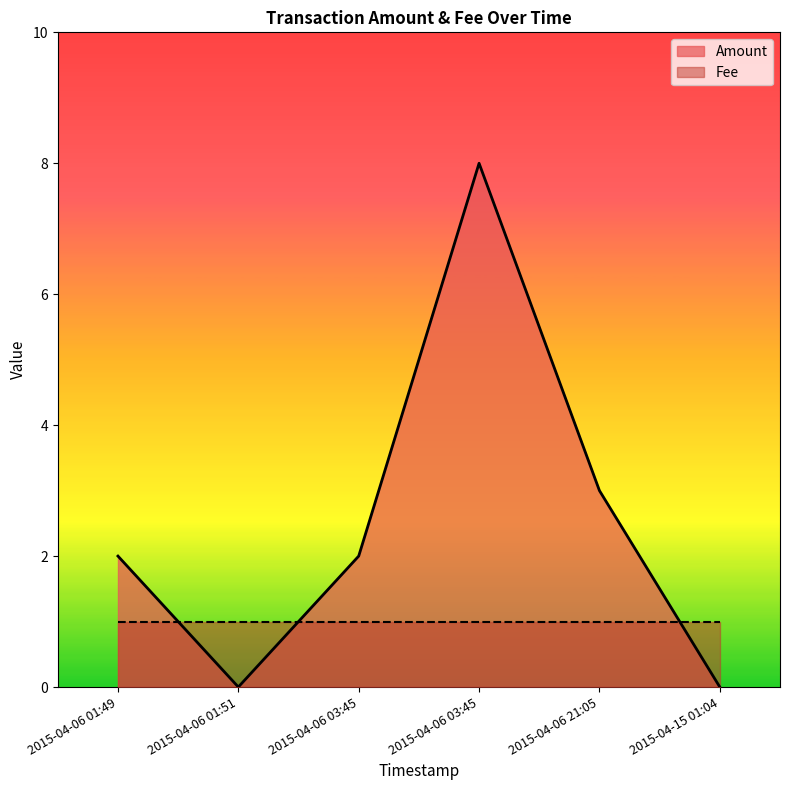

Which category has the highest value in the Amount series?

2015-04-06 03:45